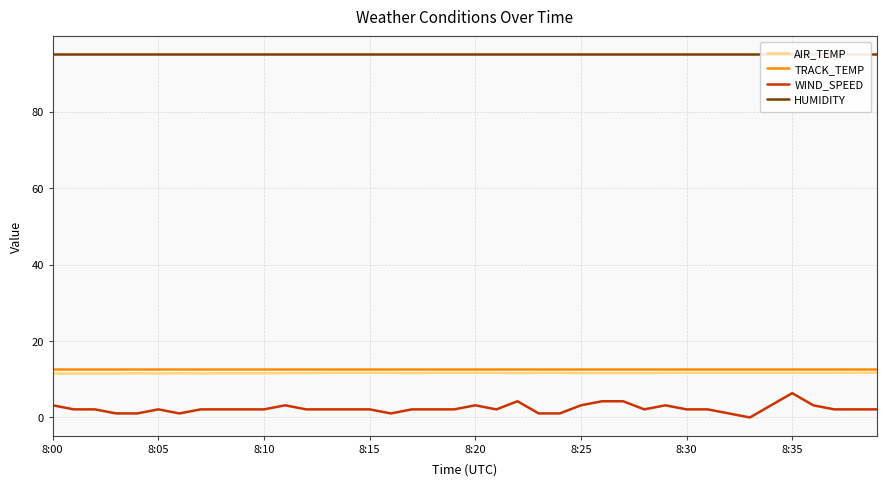

True or false: TRACK_TEMP and WIND_SPEED intersect in this chart.

False